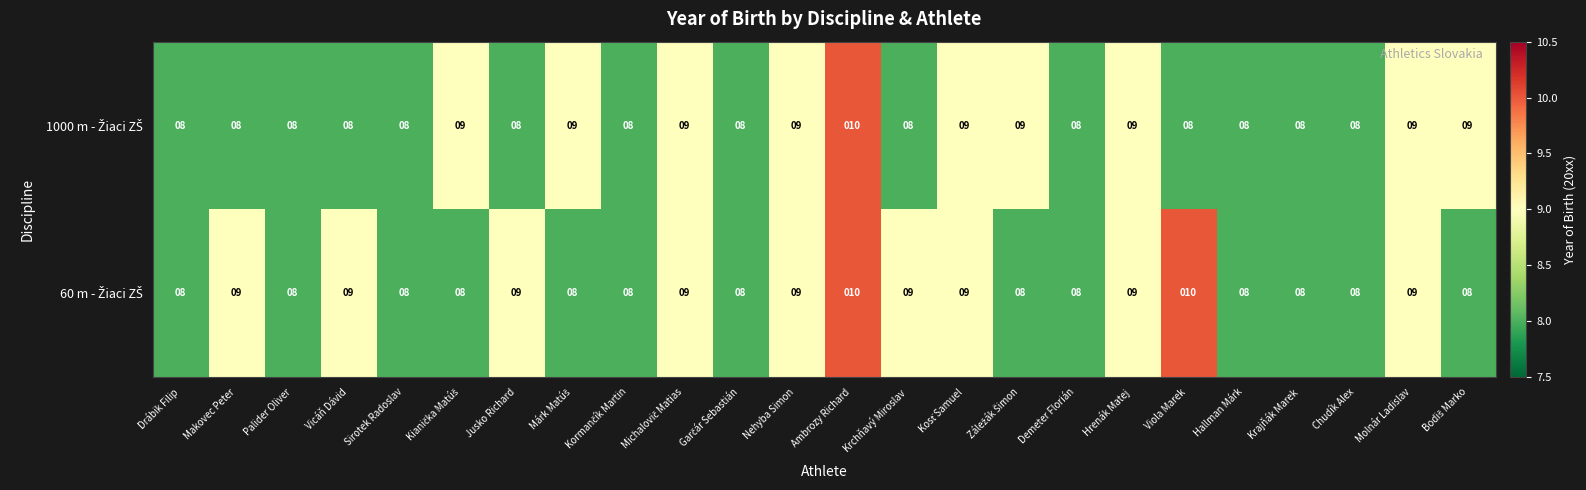

How many distinct data groups are displayed?

2